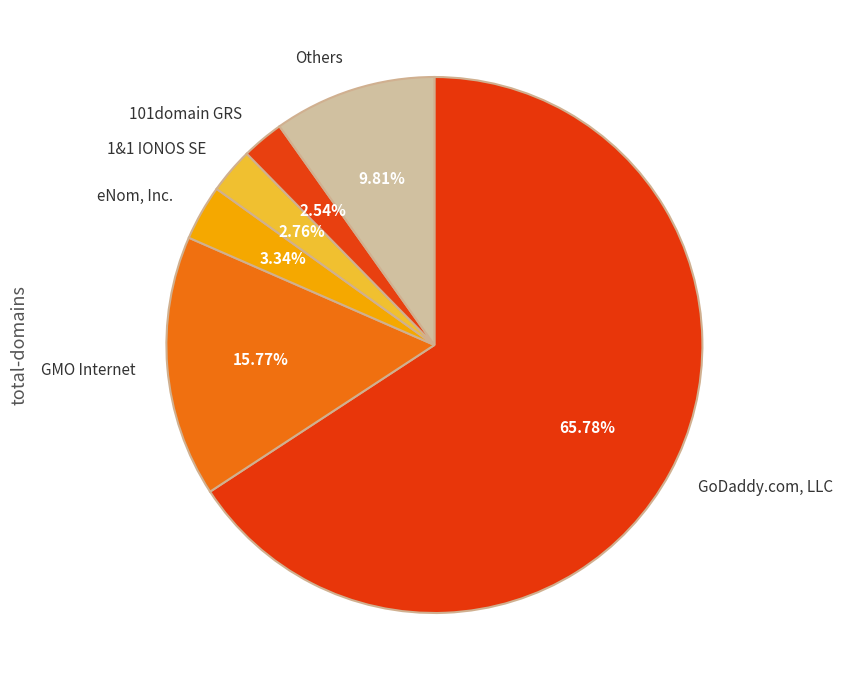

Do Others and 1&1 IONOS SE together represent more than half of the pie?

No